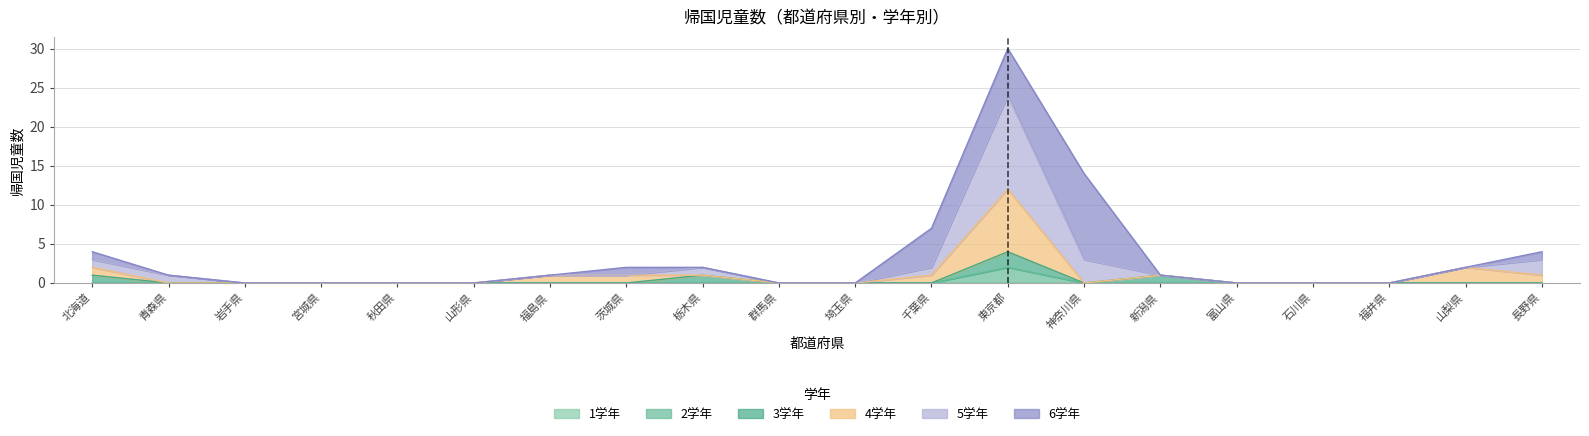

In 2学年, how many points are higher than both neighbors (excluding endpoints)?

1